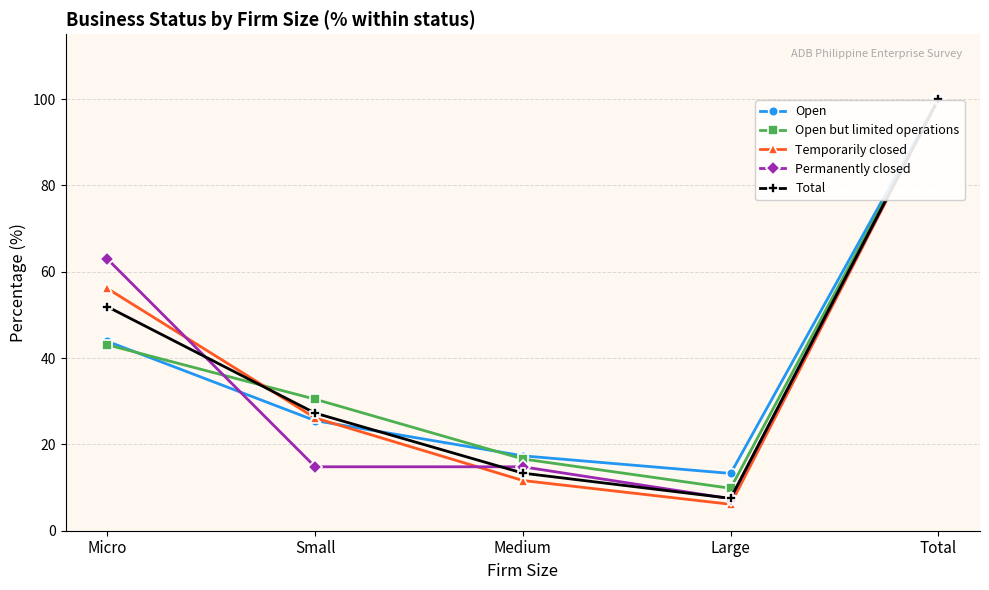

True or false: Permanently closed has more than 2 points higher than both neighbors.

False